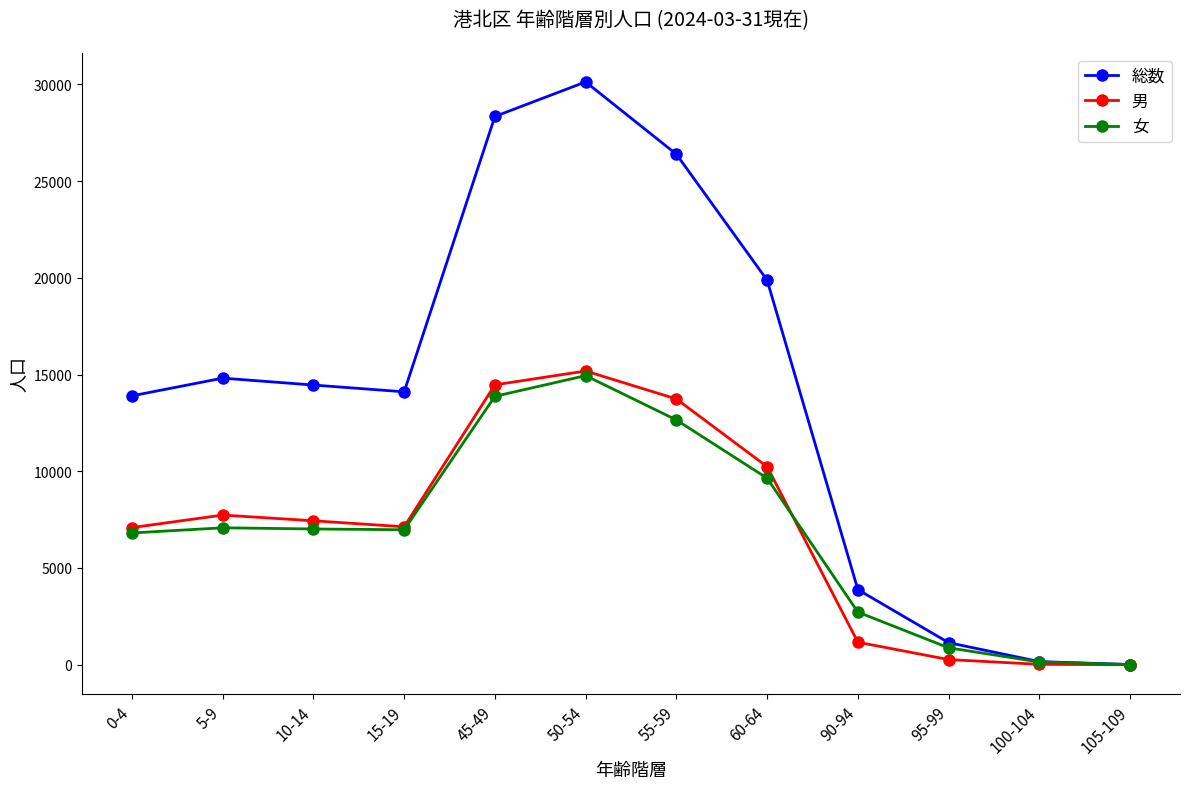

Is the value of 総数 at 0-4 greater than the value of 男 at 0-4?

Yes